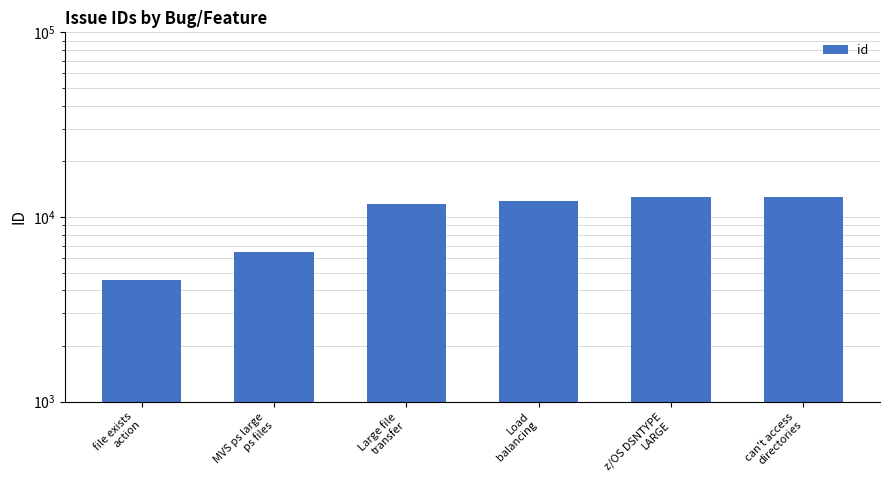

Between z/OS DSNTYPE
LARGE and can't access
directories, which is larger?

can't access
directories